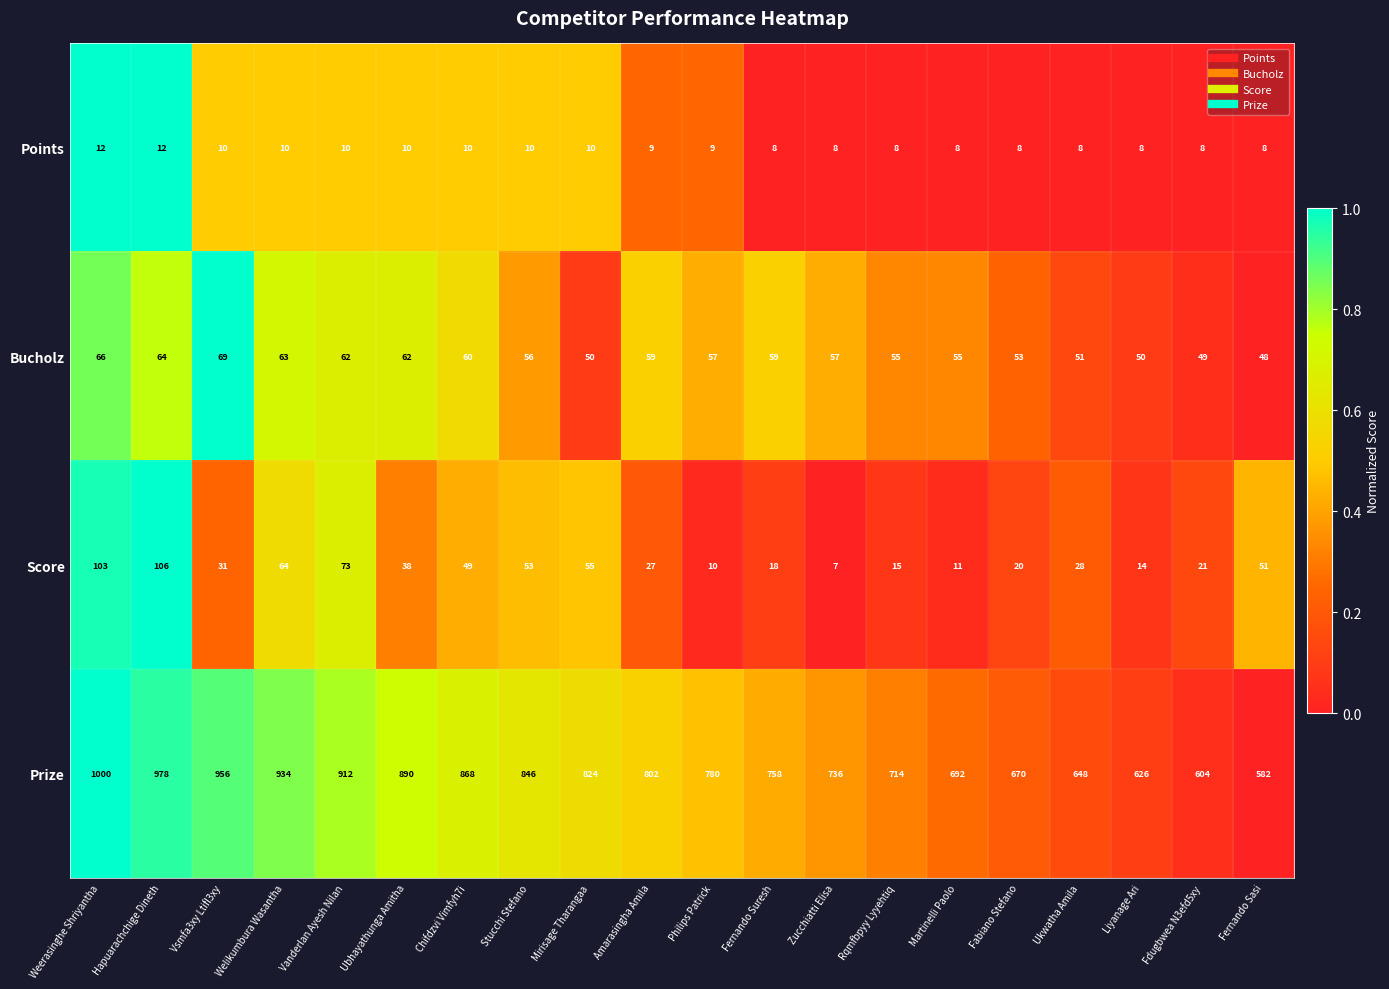

The Bucholz series shows 64 at Hapuarachchige Dineth. True or false?

True